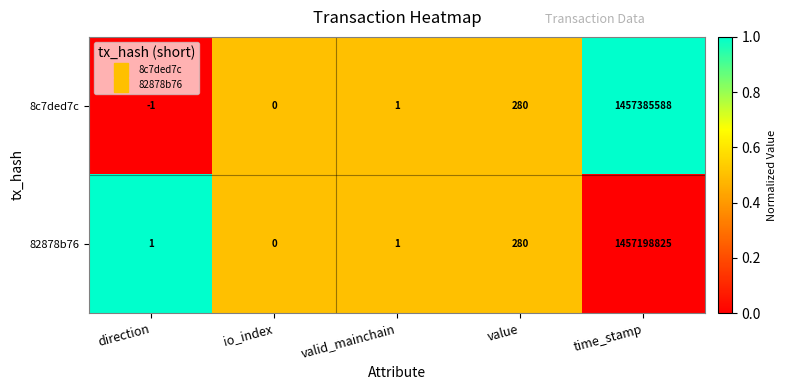

What is the difference between the maximum and minimum values in the 82878b76 series?

1457198825